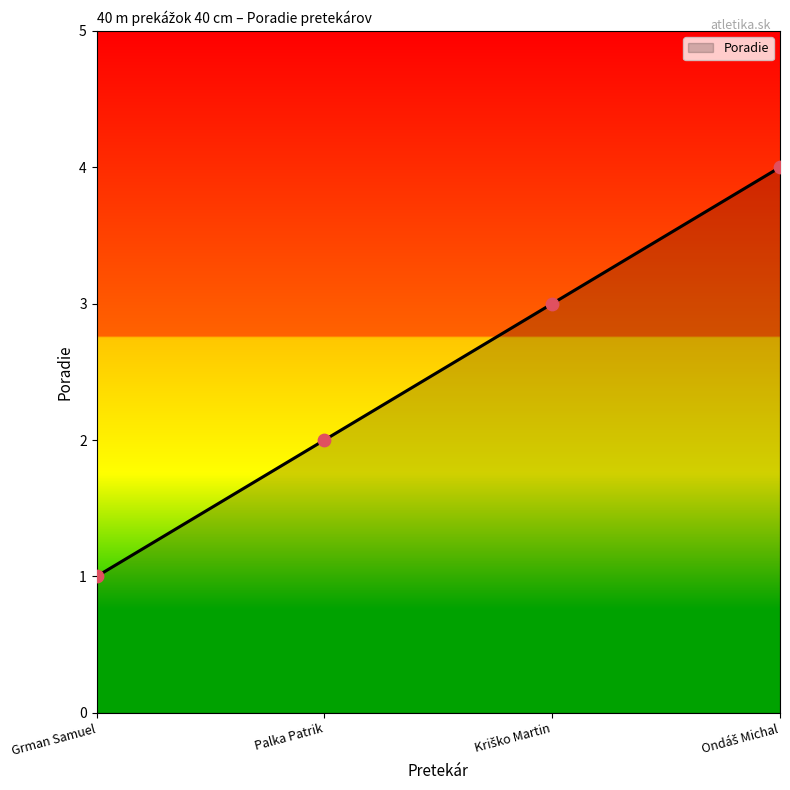

Approximately how many times larger is the value at Palka Patrik compared to Grman Samuel?

2.0